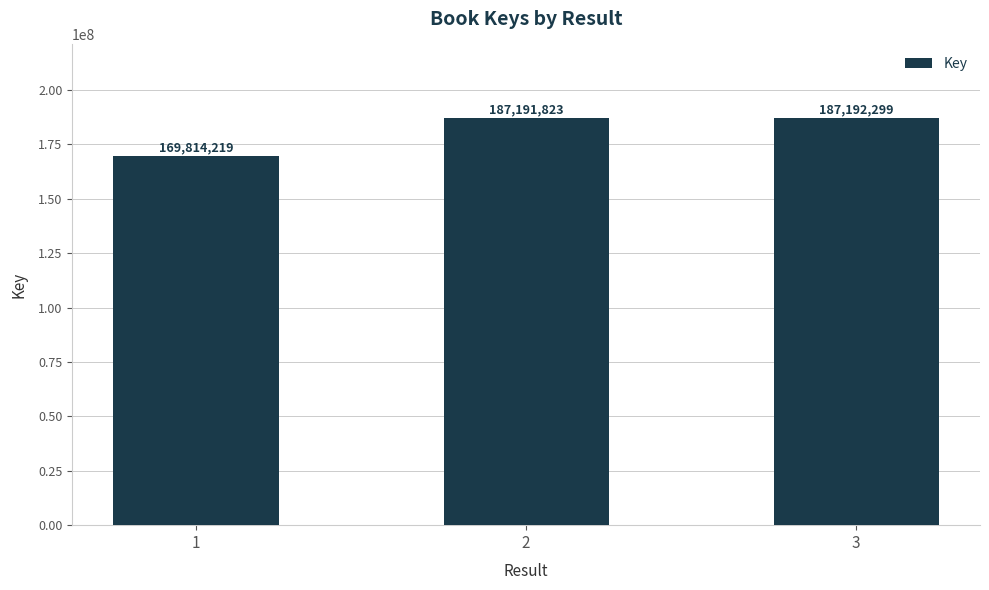

True or false: the data shows 187192299 at 3.

True